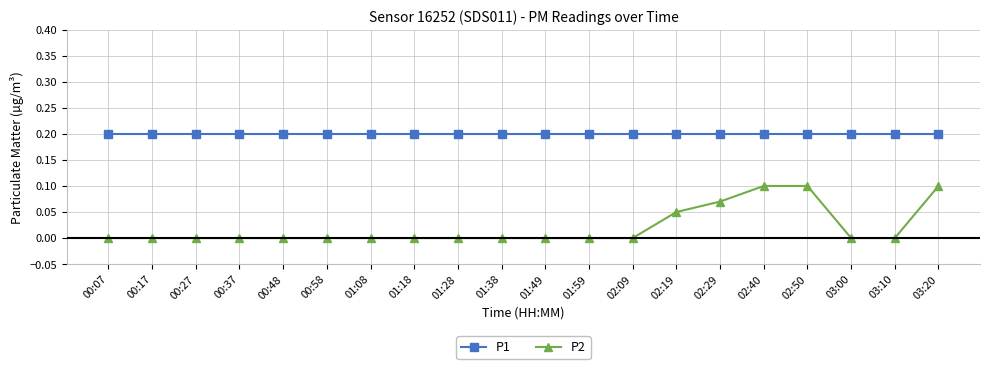

The value of P2 at 01:59 is 0.0. True or false?

True